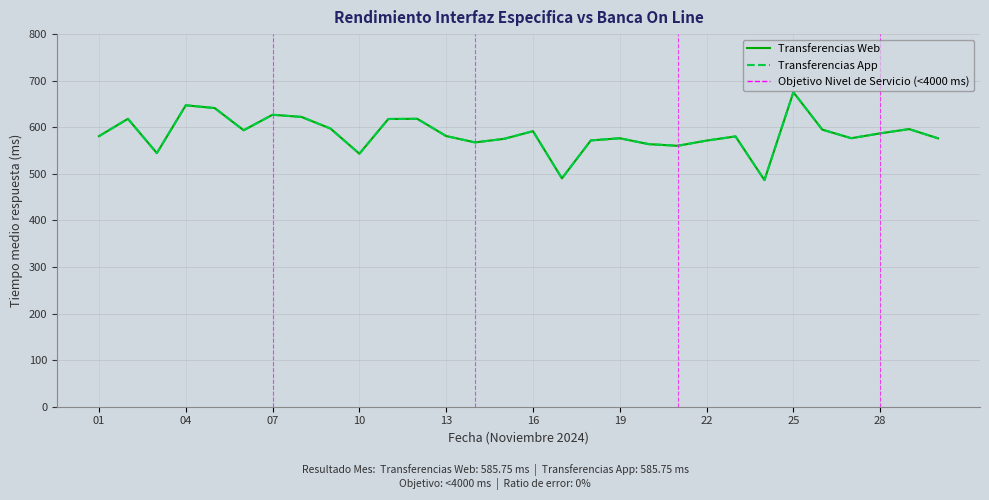

How many categories are shown in the chart?

30